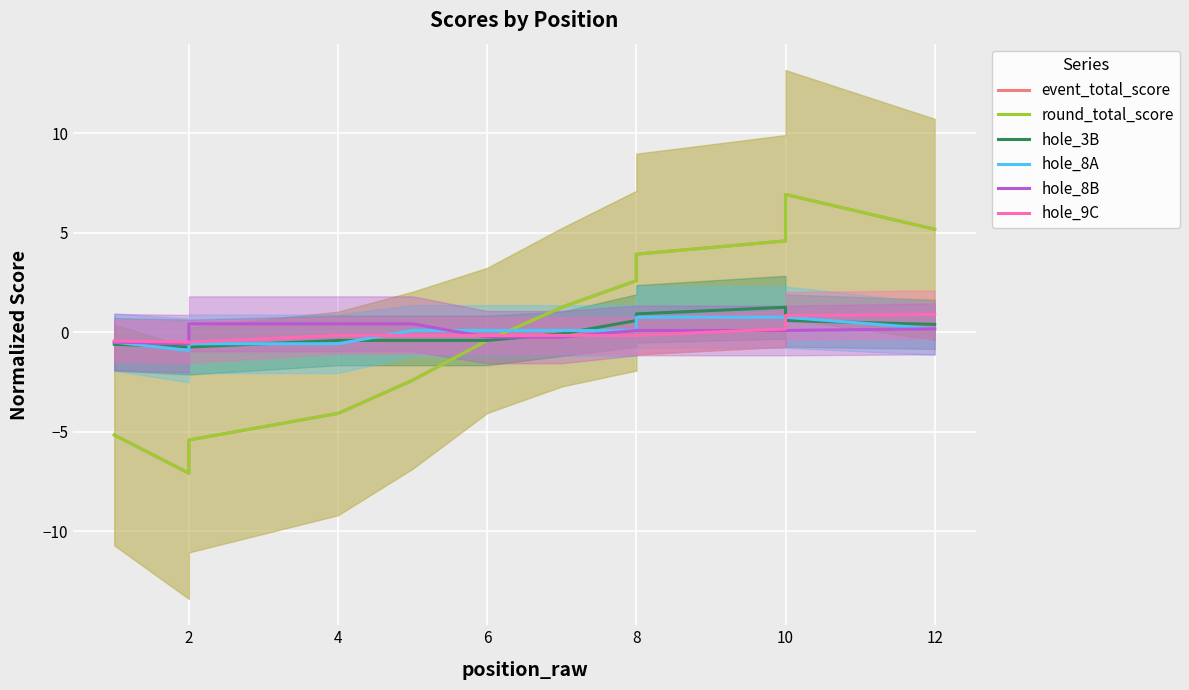

What is the value of the hole_9C point at the 12th from the left?

0.9